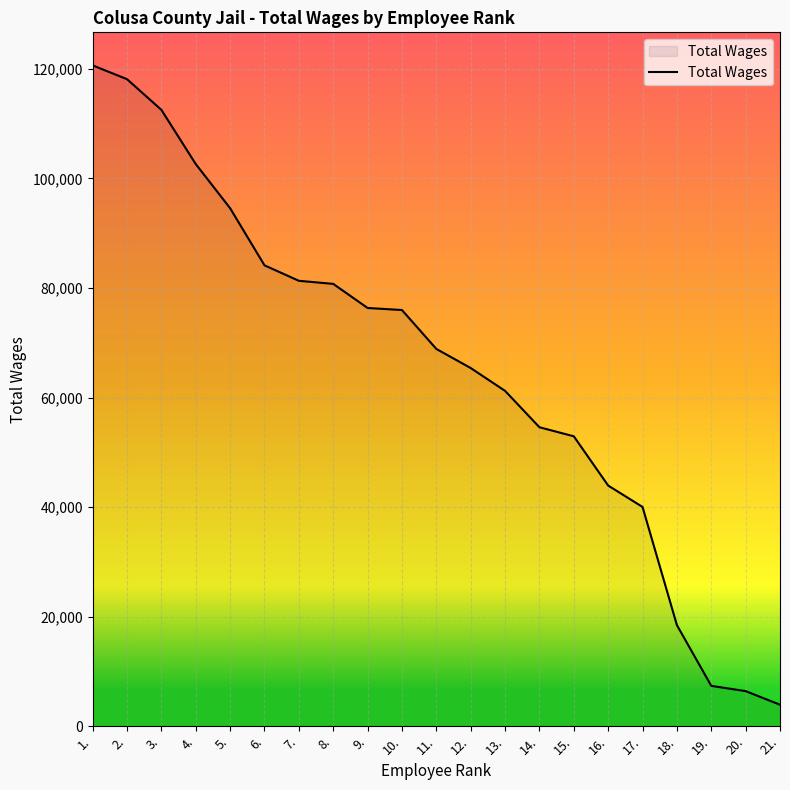

What is the difference between the second highest and second lowest values?

111699